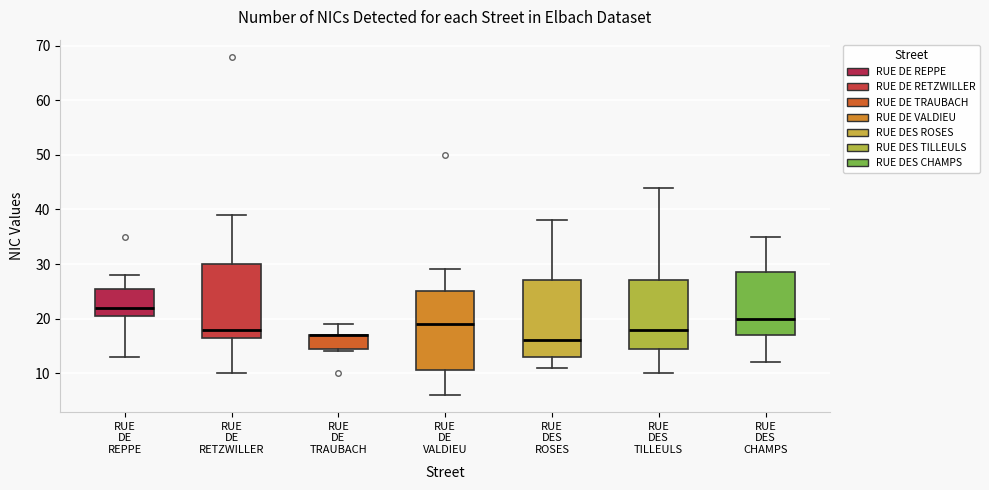

Reading left to right, transcribe this box plot: for each box, give where its median line is, the range the box spans, and where its two whiskers end, as read against the y-axis. The values are not printed on the chart, so give them approximately, as read against the axis.

RUE DE REPPE: median 22, box 21 to 26, whiskers 13 to 28
RUE DE RETZWILLER: median 18, box 17 to 30, whiskers 10 to 39
RUE DE TRAUBACH: median 17 (drawn on the box's upper edge), box 15 to 17, whiskers 14 to 19
RUE DE VALDIEU: median 19, box 11 to 25, whiskers 6 to 29
RUE DES ROSES: median 16, box 13 to 27, whiskers 11 to 38
RUE DES TILLEULS: median 18, box 15 to 27, whiskers 10 to 44
RUE DES CHAMPS: median 20, box 17 to 29, whiskers 12 to 35